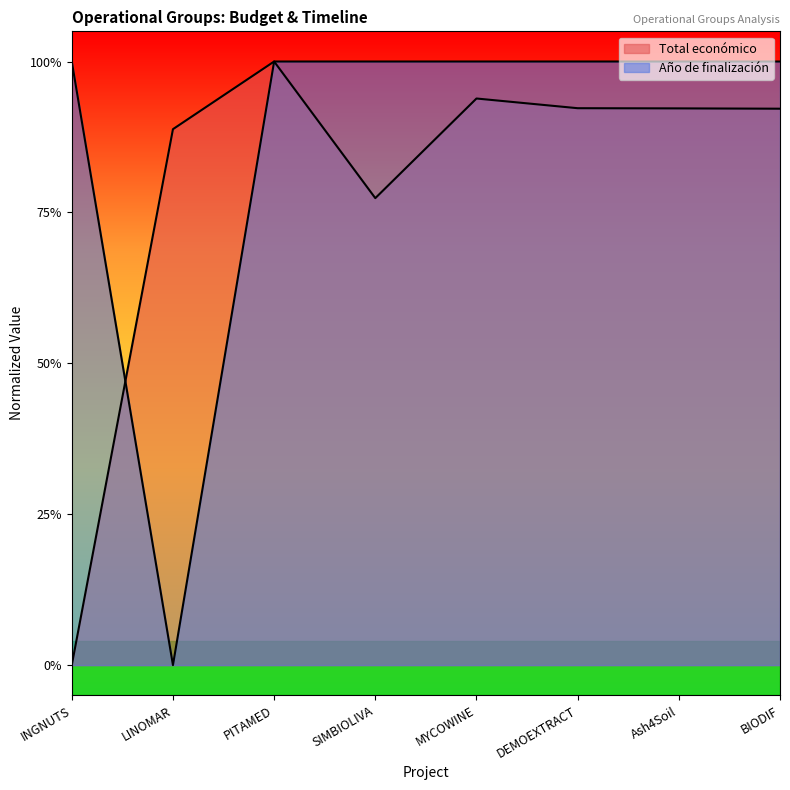

Is it true that Año de finalización equals 1.0 at Ash4Soil?

True